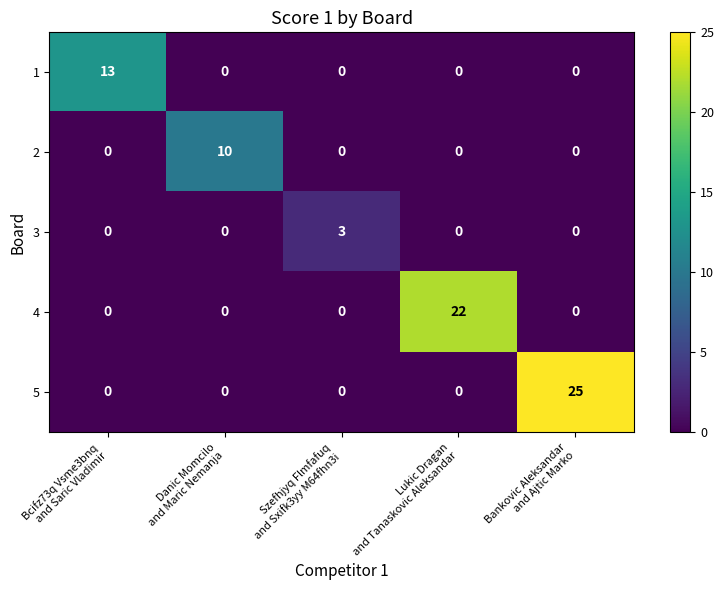

Reading left to right, extract all data points from this chart.

1: 13	0	0	0	0
2: 0	10	0	0	0
3: 0	0	3	0	0
4: 0	0	0	22	0
5: 0	0	0	0	25